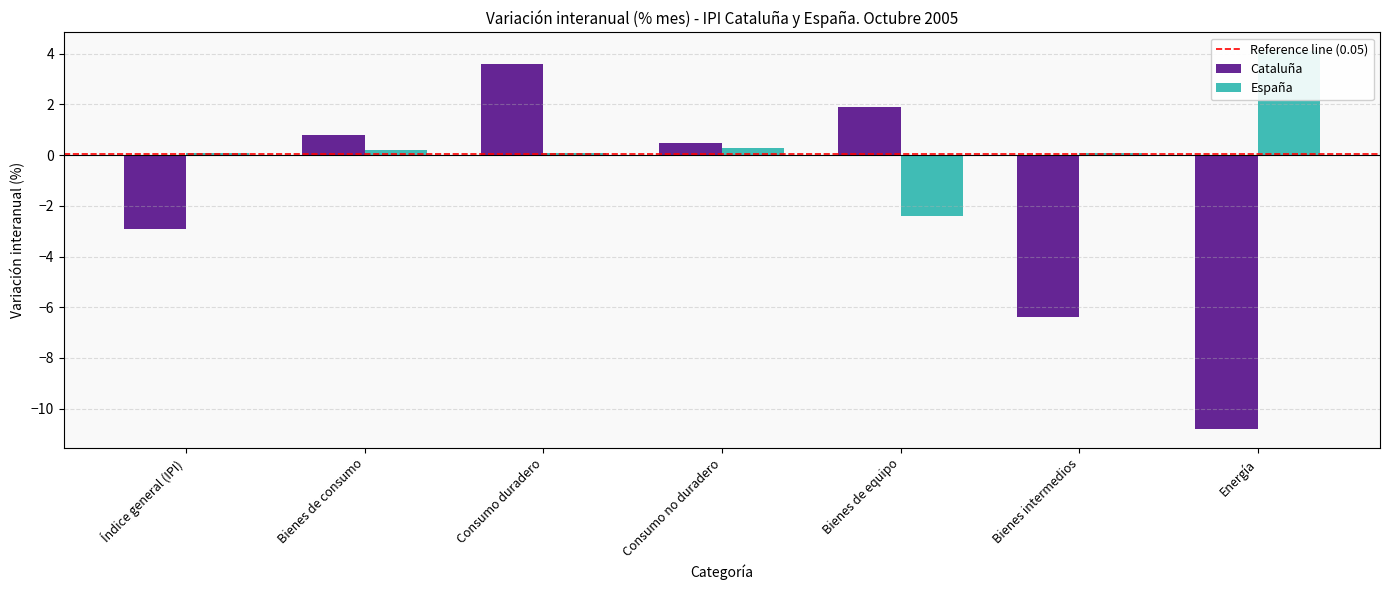

Which series has the largest range (max minus min)?

Cataluña